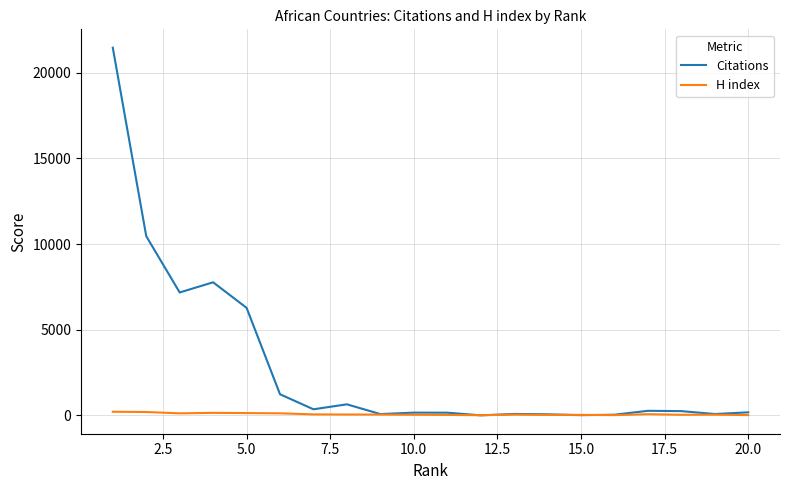

Count the number of categories in the chart.

20